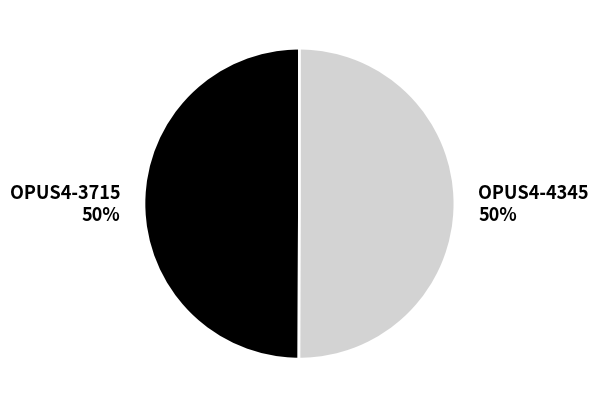

Combined, do OPUS4-4345 and OPUS4-3715 account for over 50%?

Yes